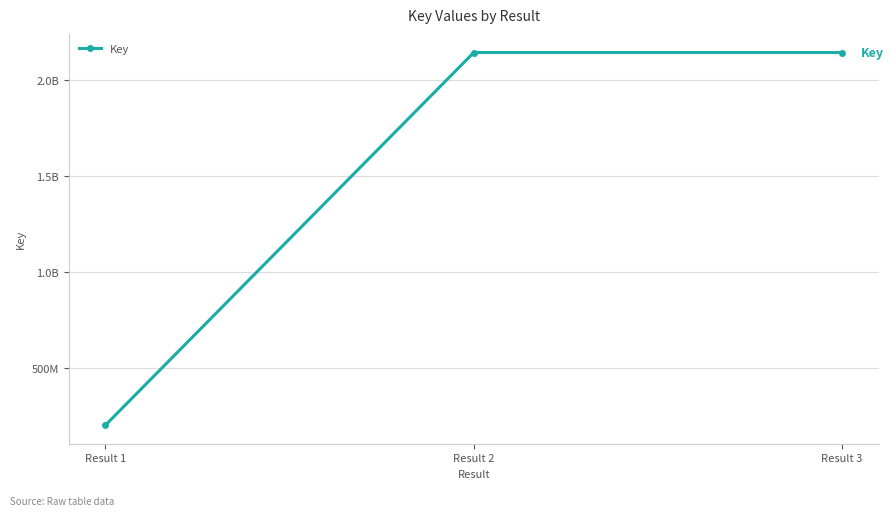

Is it true that the value at Result 3 is 3172400649?

False